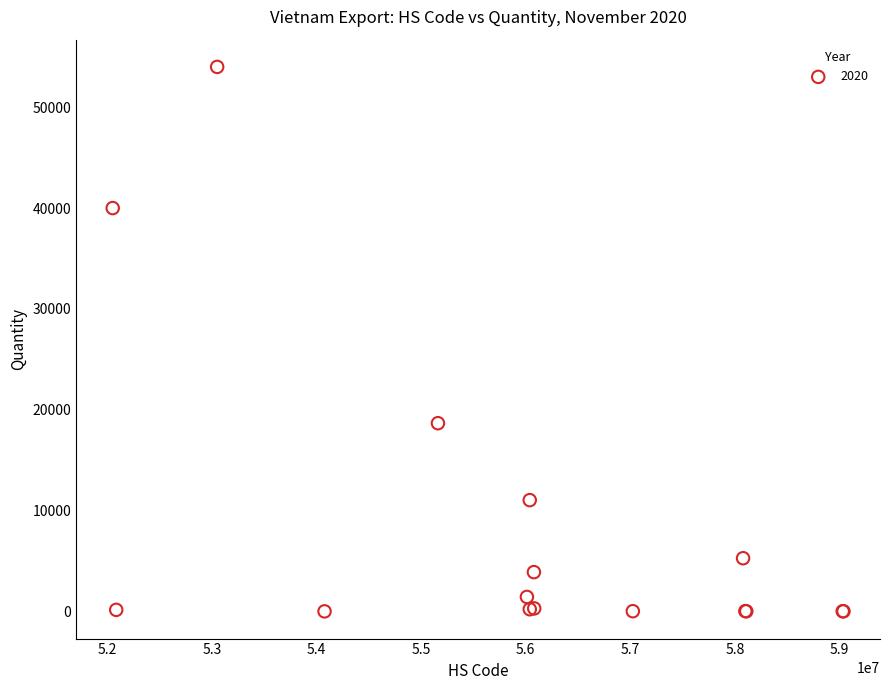

What Y value in the scatter plot is closest to 27004?

18667.5